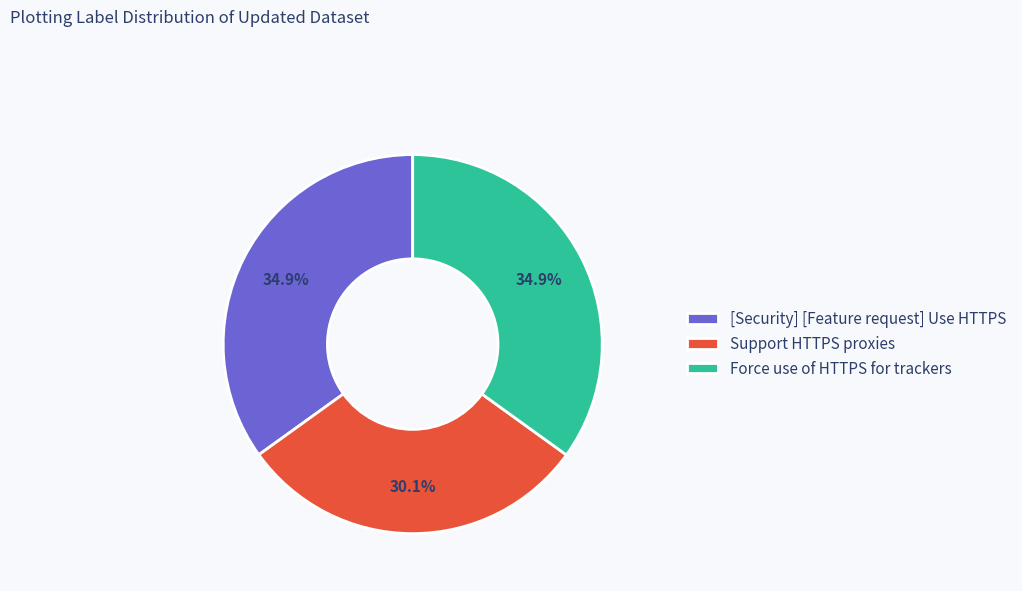

Is there any slice that represents more than half of the pie?

No